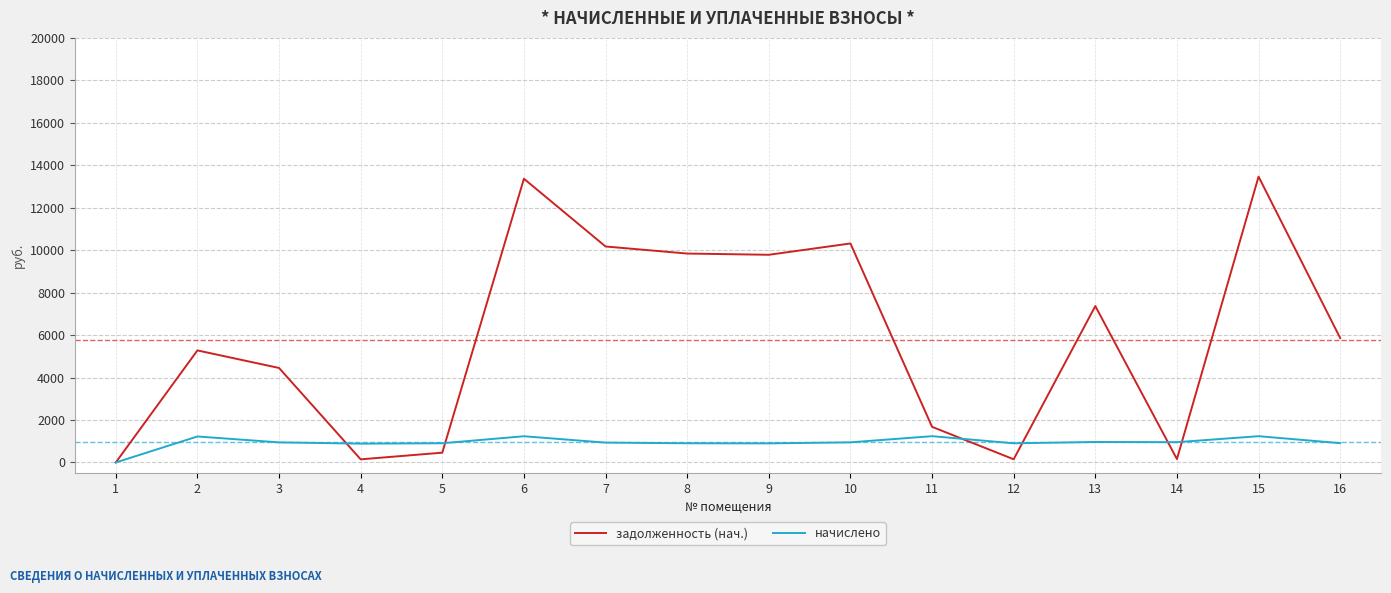

What is the difference between the highest and lowest values at 7?

9238.6